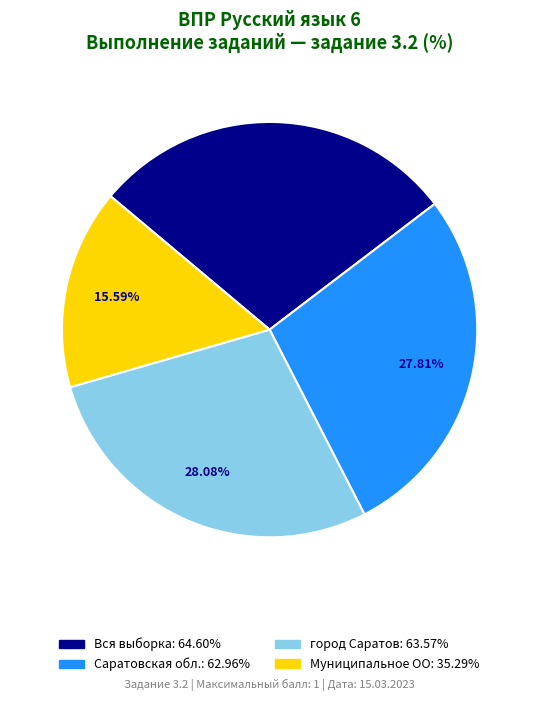

Which slice is the smallest?

Муниципальное ОО